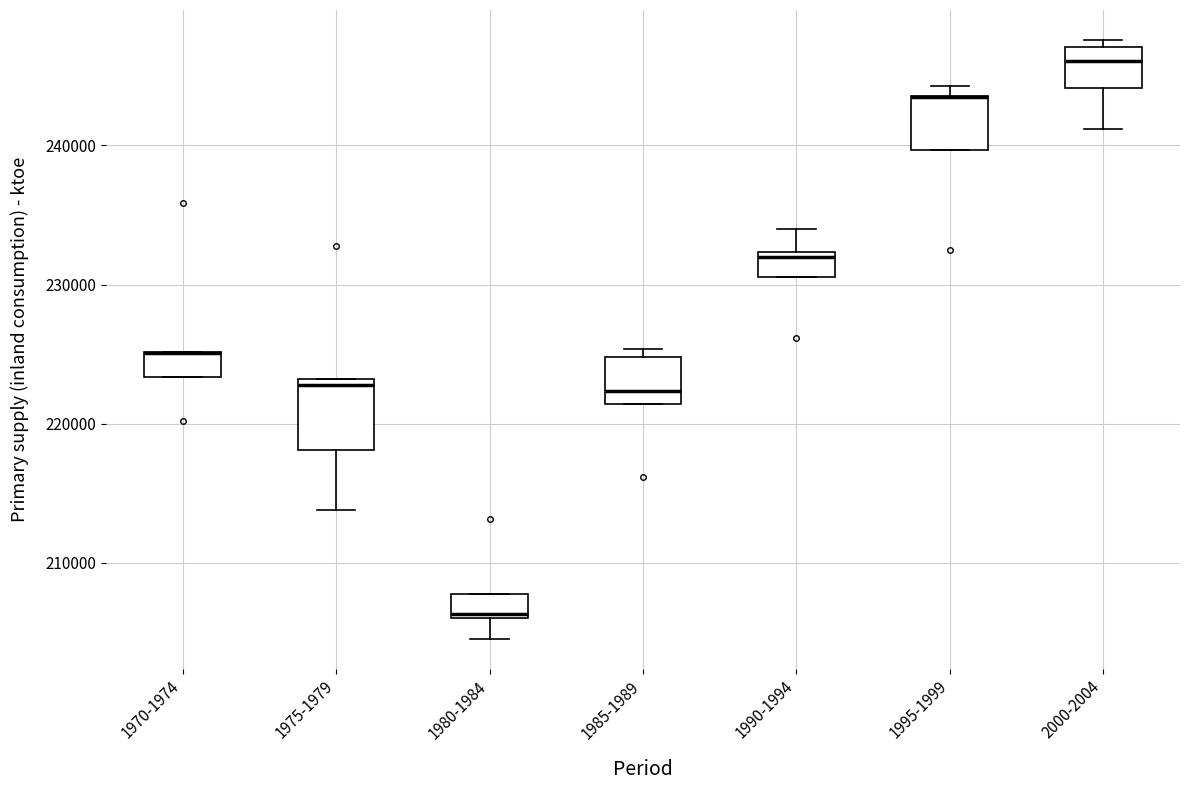

Comparing the boxes themselves (not the whiskers), which one is the tallest?

1975-1979